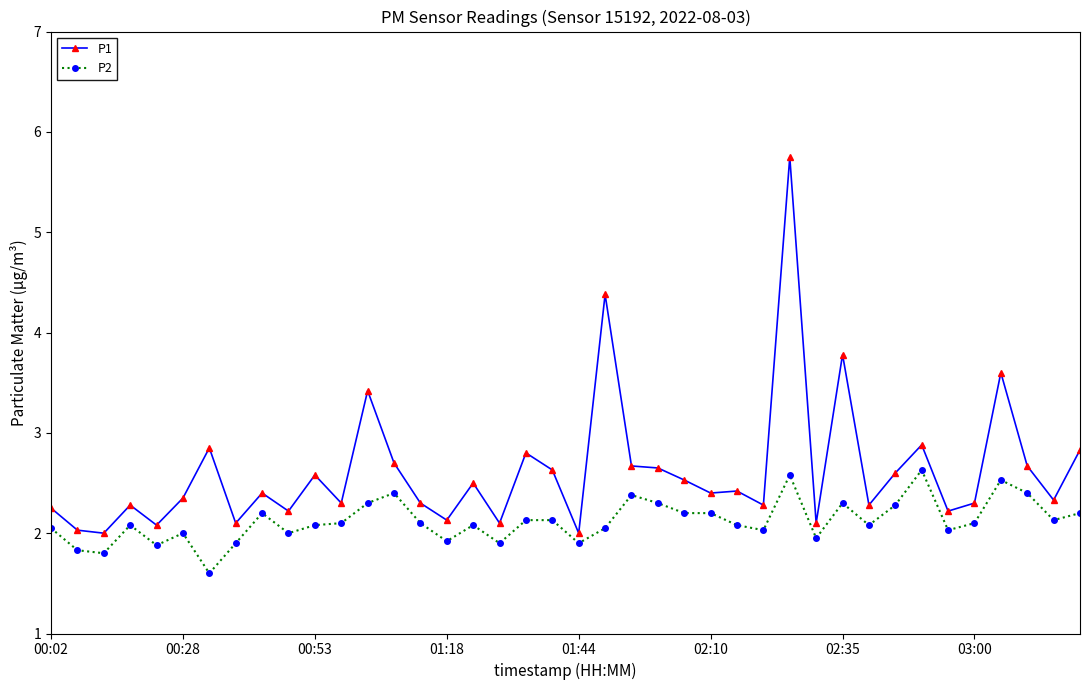

How many lines are shown in the chart?

2